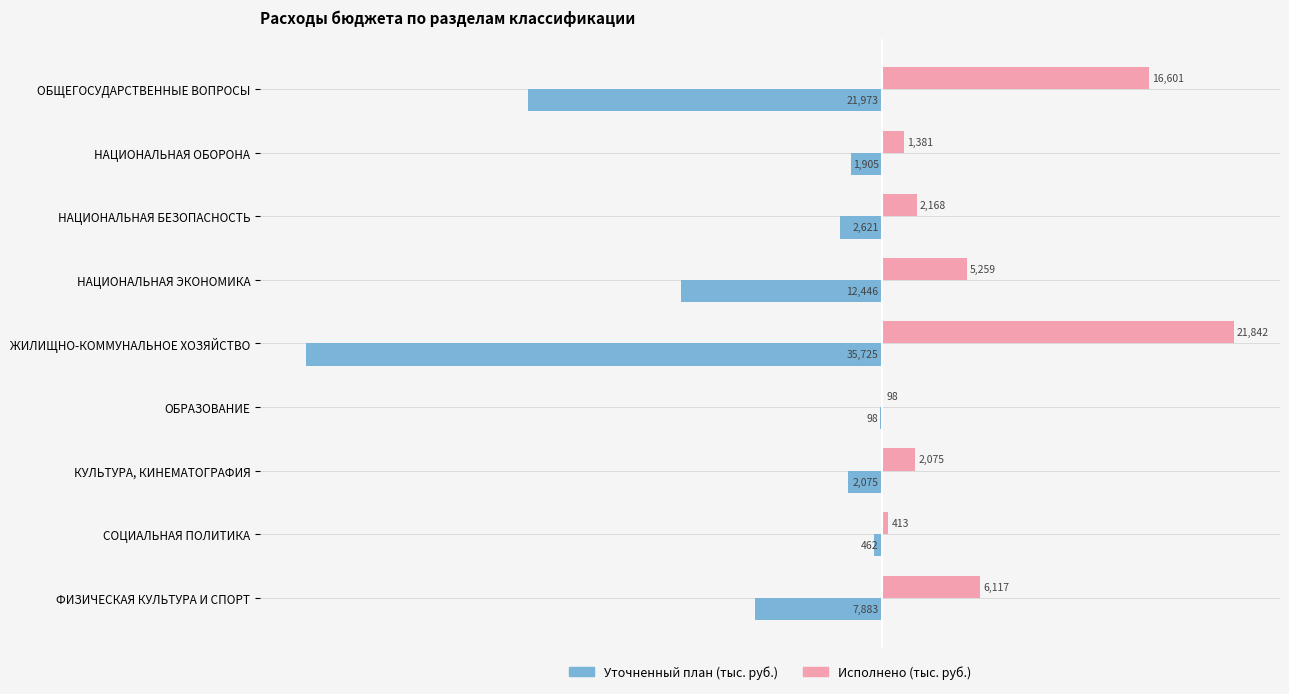

Which series has the largest total across all categories?

Исполнено (тыс. руб.)